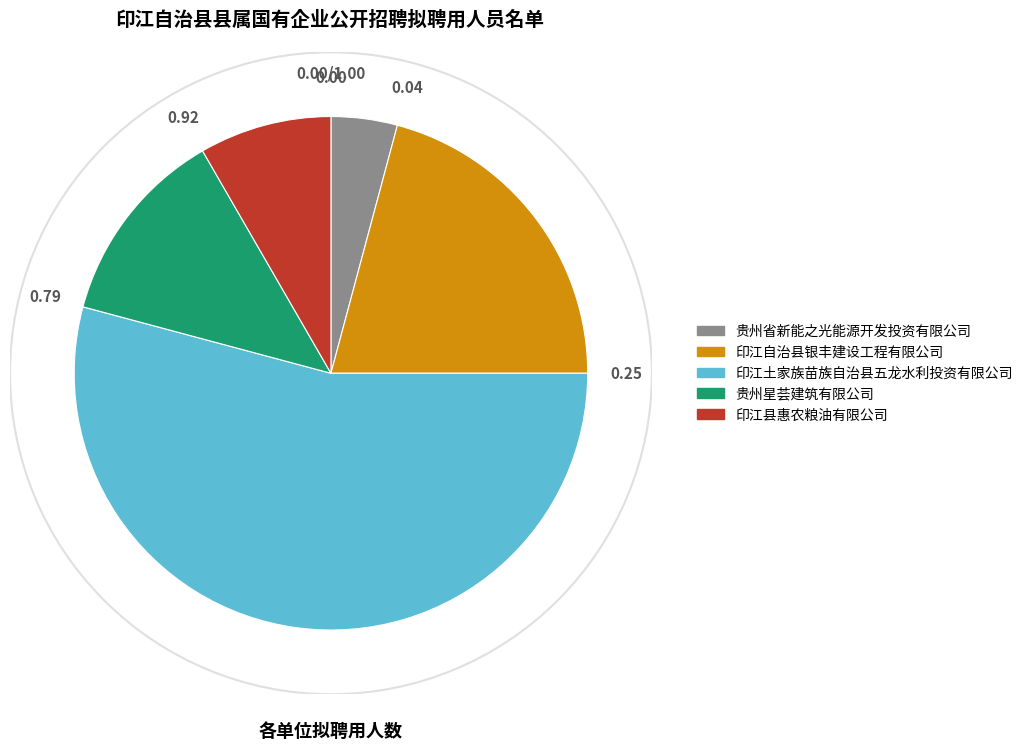

Is the sum of 贵州星荟建筑有限公司 and 印江自治县银丰建设工程有限公司 greater than half?

No